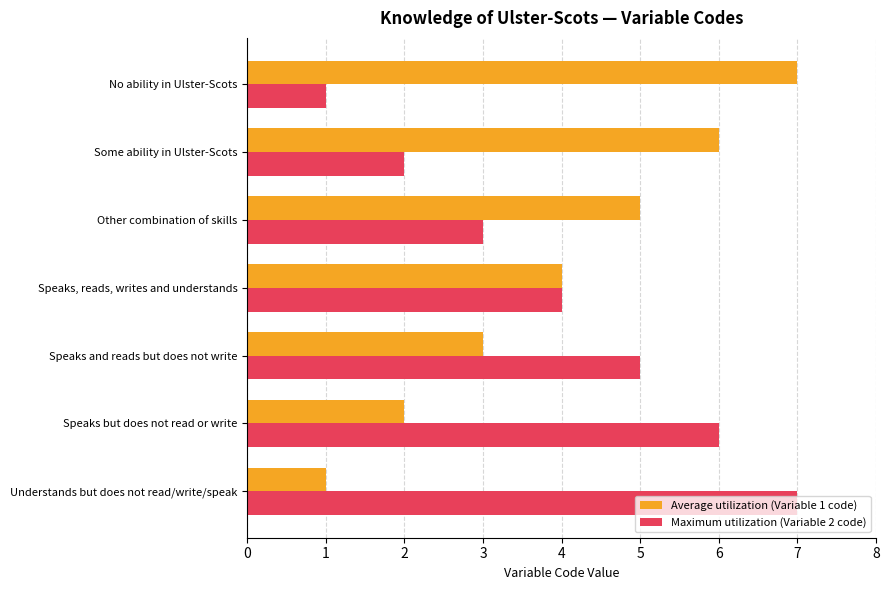

Count the number of categories in the chart.

7